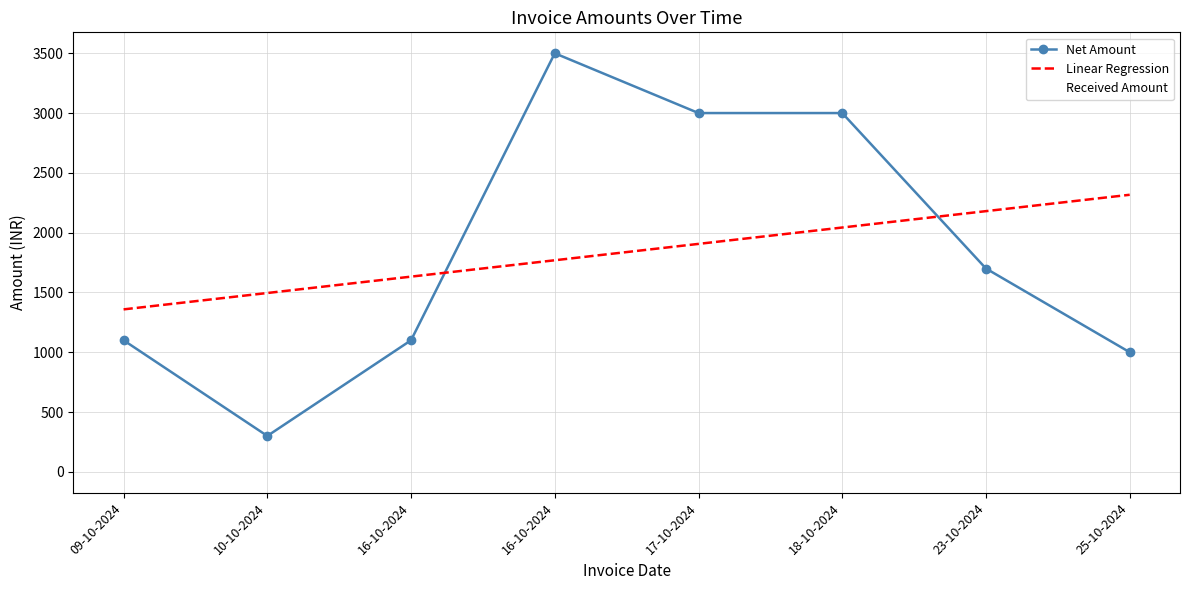

What are all the series names shown in the legend?

Net Amount, Linear Regression, Received Amount